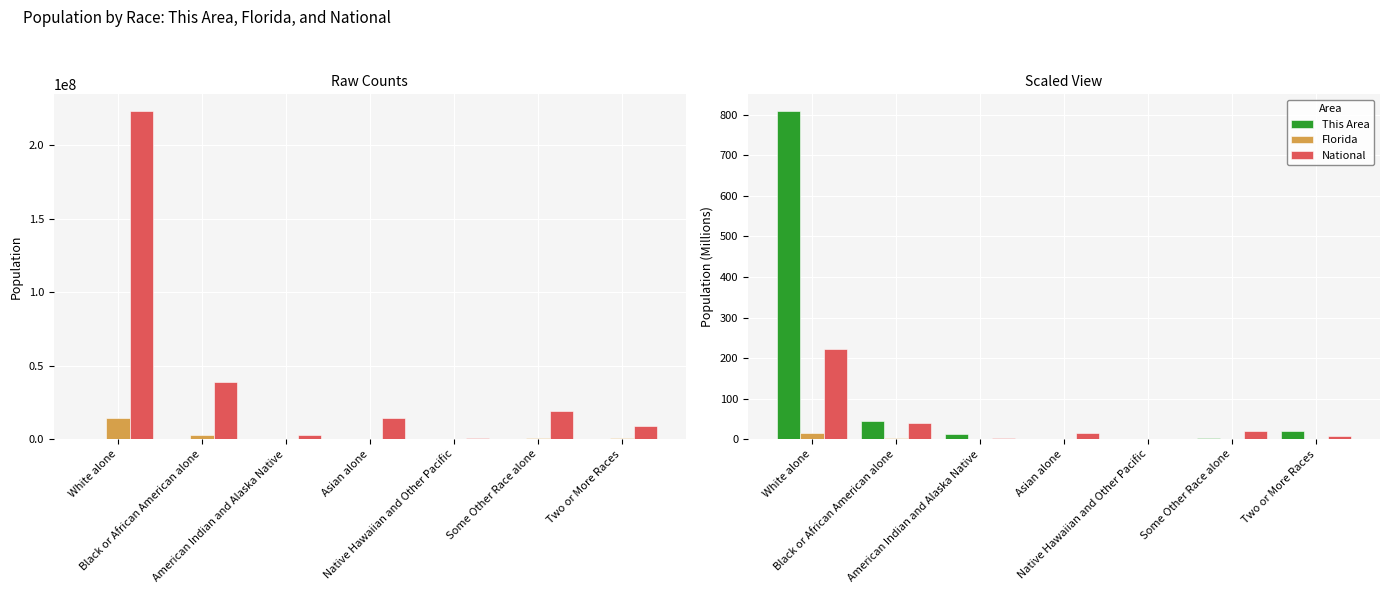

Read the This Area value at Two or More Races.

19.0